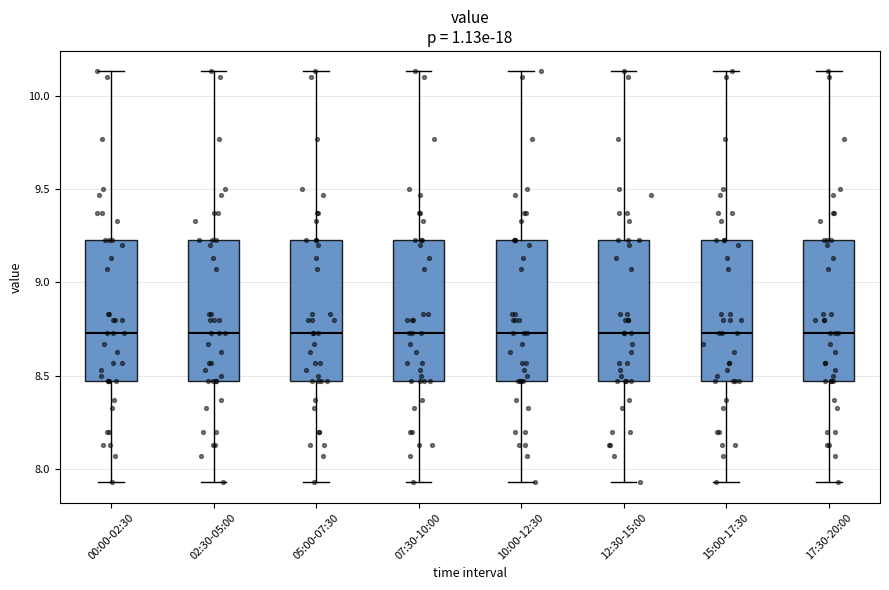

Reading left to right, read every box against the y-axis: the position of its median line, the range the box covers, and the ends of its whiskers. The values are not printed on the chart, so give them approximately, as read against the axis.

00:00-02:30: median 8.75, box 8.45 to 9.25, whiskers 7.95 to 10.15
02:30-05:00: median 8.75, box 8.45 to 9.25, whiskers 7.95 to 10.15
05:00-07:30: median 8.75, box 8.45 to 9.25, whiskers 7.95 to 10.15
07:30-10:00: median 8.75, box 8.45 to 9.25, whiskers 7.95 to 10.15
10:00-12:30: median 8.75, box 8.45 to 9.25, whiskers 7.95 to 10.15
12:30-15:00: median 8.75, box 8.45 to 9.25, whiskers 7.95 to 10.15
15:00-17:30: median 8.75, box 8.45 to 9.25, whiskers 7.95 to 10.15
17:30-20:00: median 8.75, box 8.45 to 9.25, whiskers 7.95 to 10.15